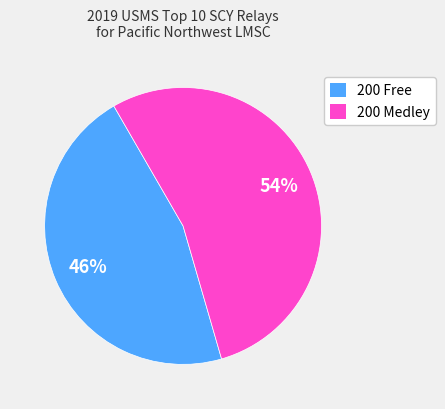

Between 200 Medley and 200 Free, which is larger?

200 Medley